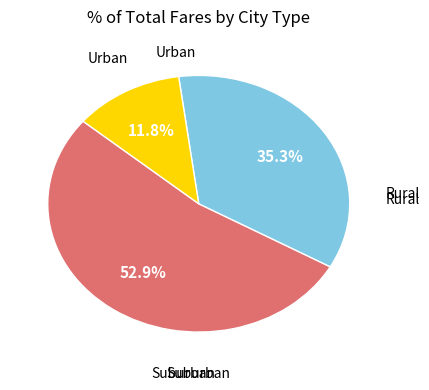

Is there any slice that represents more than half of the pie?

Yes